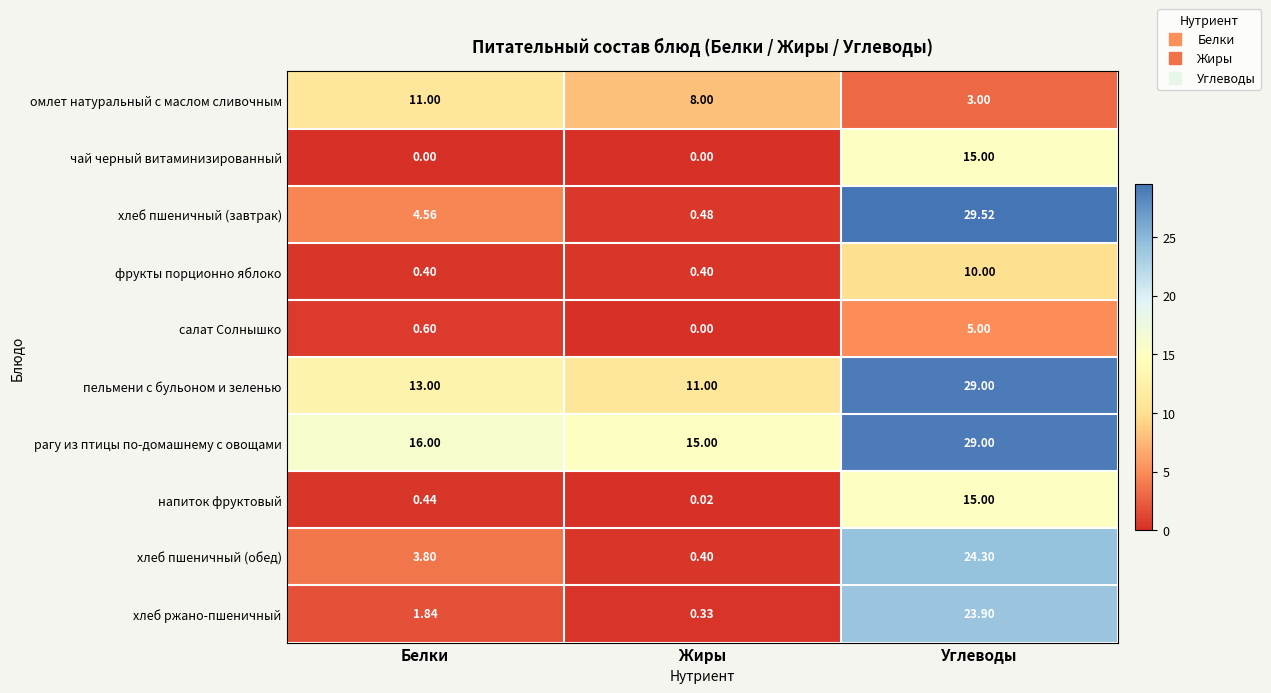

Rank the categories by пельмени с бульоном и зеленью value from lowest to highest.

Жиры, Белки, Углеводы